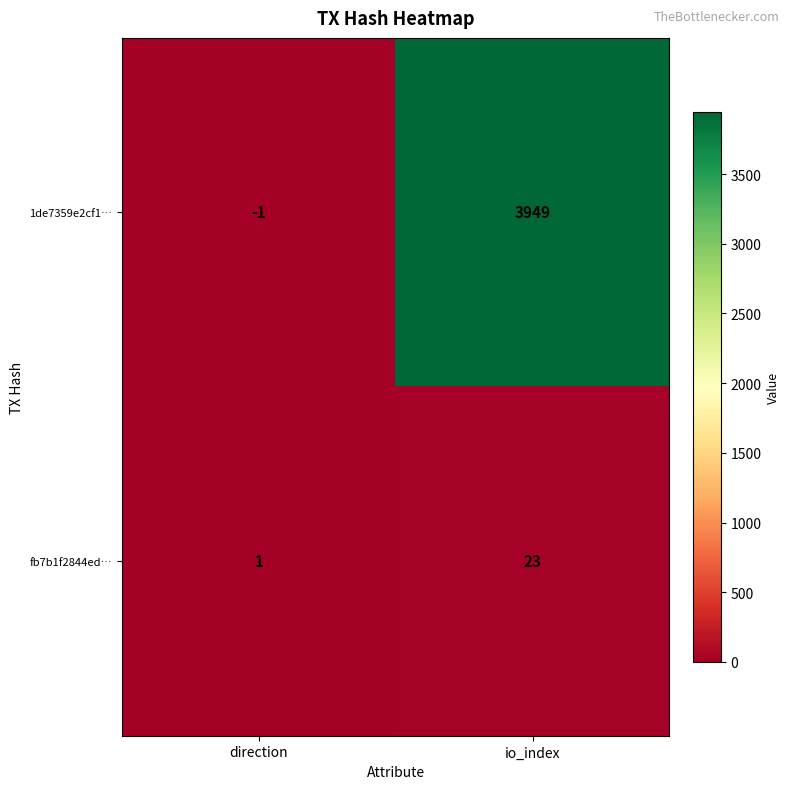

At direction, list the series in order from smallest to largest.

1de7359e2cf1…, fb7b1f2844ed…